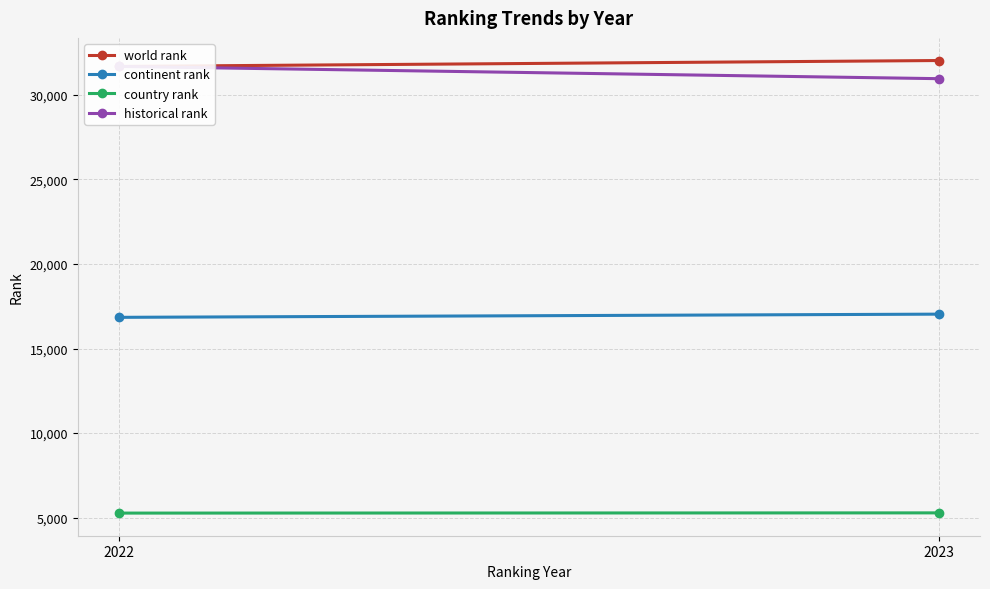

What is the difference between the highest and lowest values at 2022?

26420